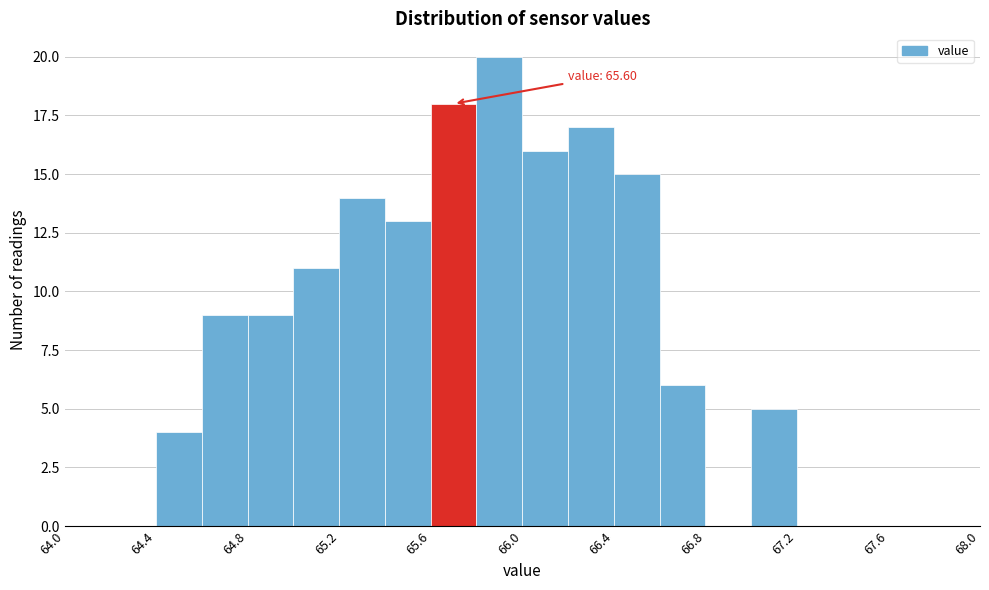

Which range on the x-axis has the tallest bar?

65.8 to 66.0